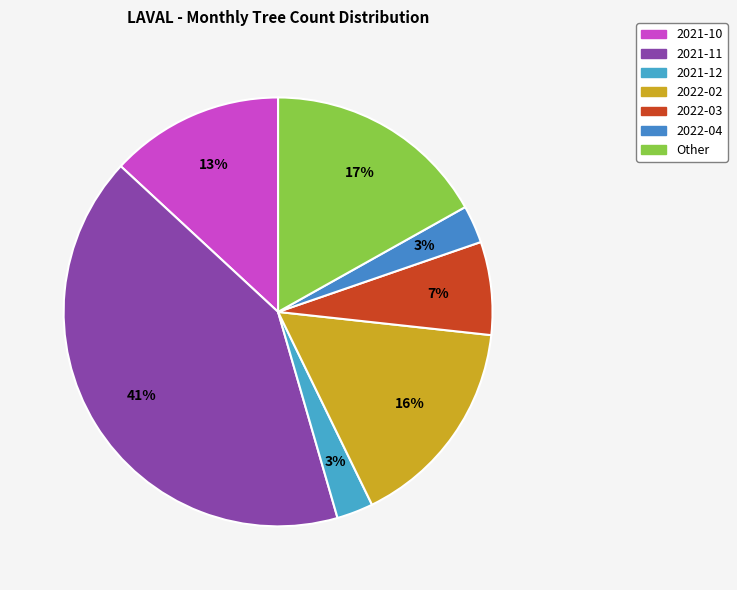

Count the number of slices in the pie.

7